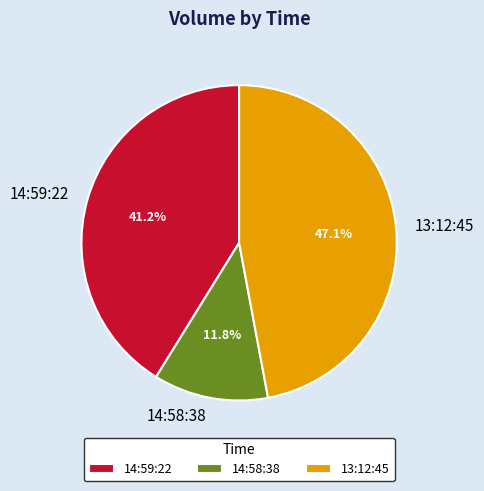

To the nearest percent, what is the difference between the 14:59:22 and 14:58:38 slice percentages?

29%